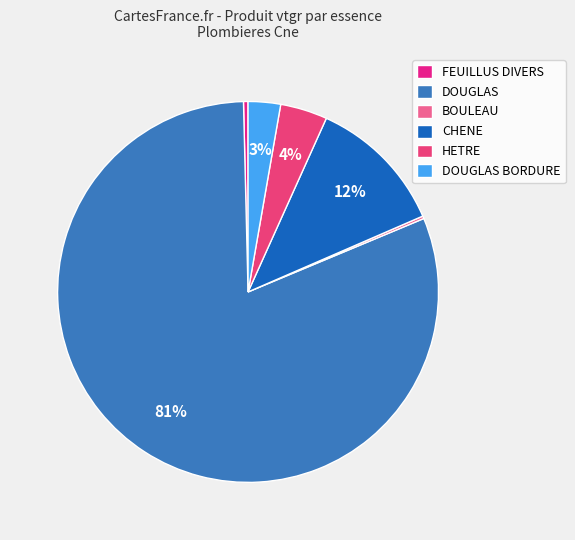

Rank the categories by value from lowest to highest.

BOULEAU, FEUILLUS DIVERS, DOUGLAS (BORDURE), HETRE, CHENE, DOUGLAS